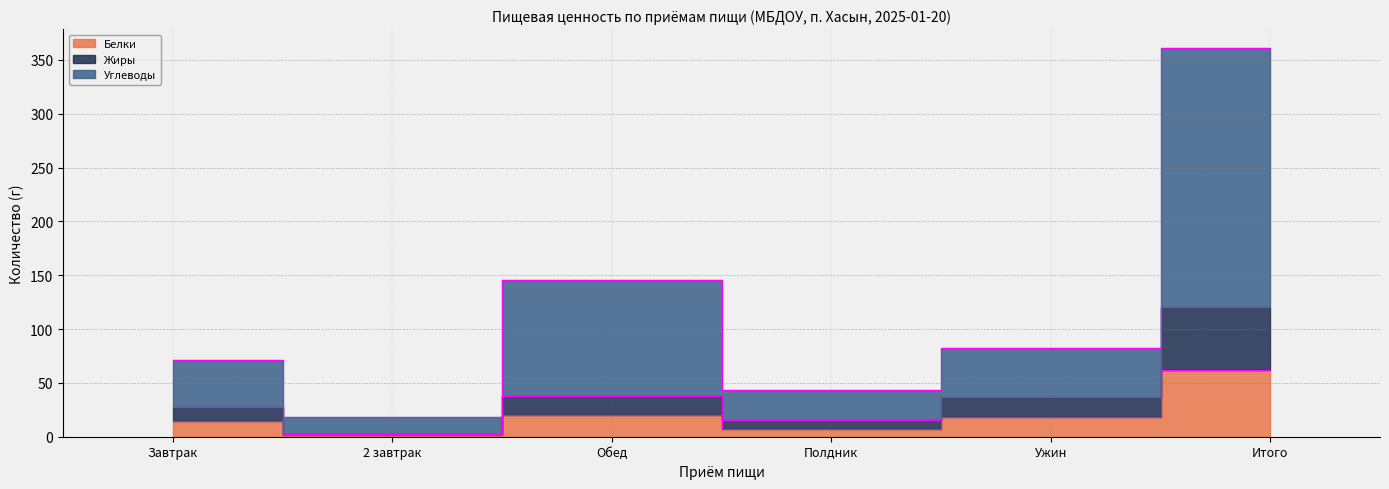

At which category does Углеводы reach its first local valley?

2 завтрак